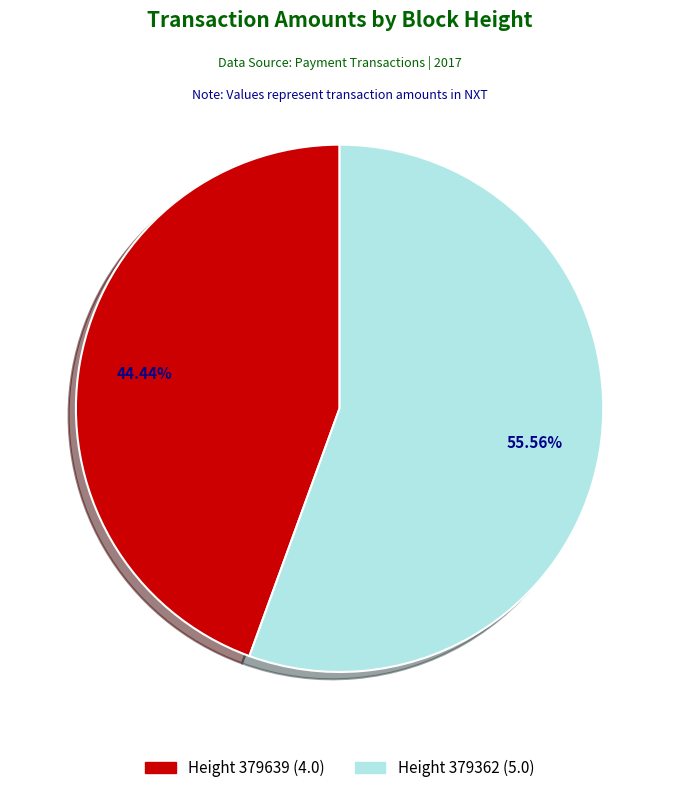

Count the number of slices in the pie.

2